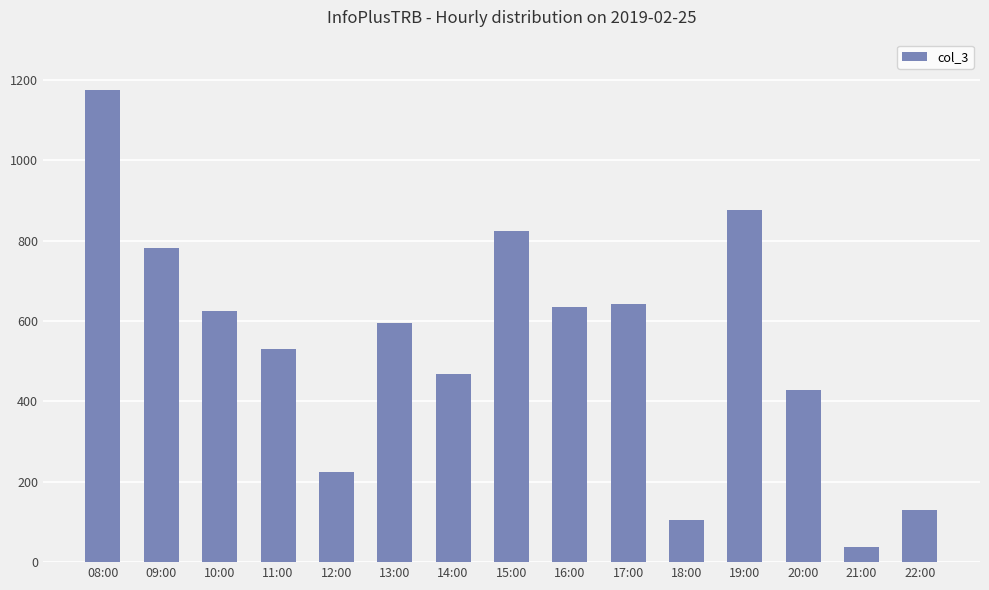

What is the greatest value displayed?

1175